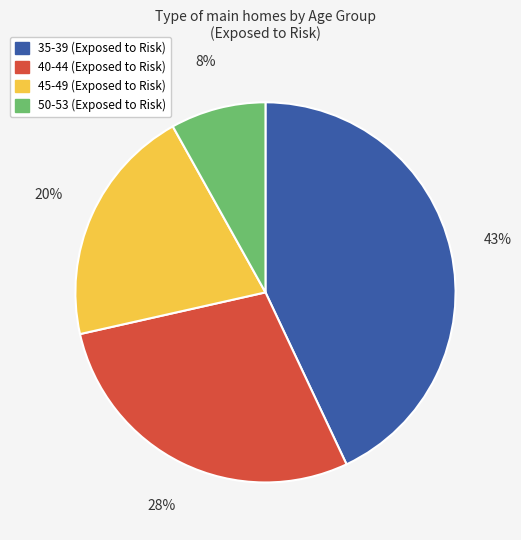

Combined, do 50-53 and 40-44 account for over 50%?

No